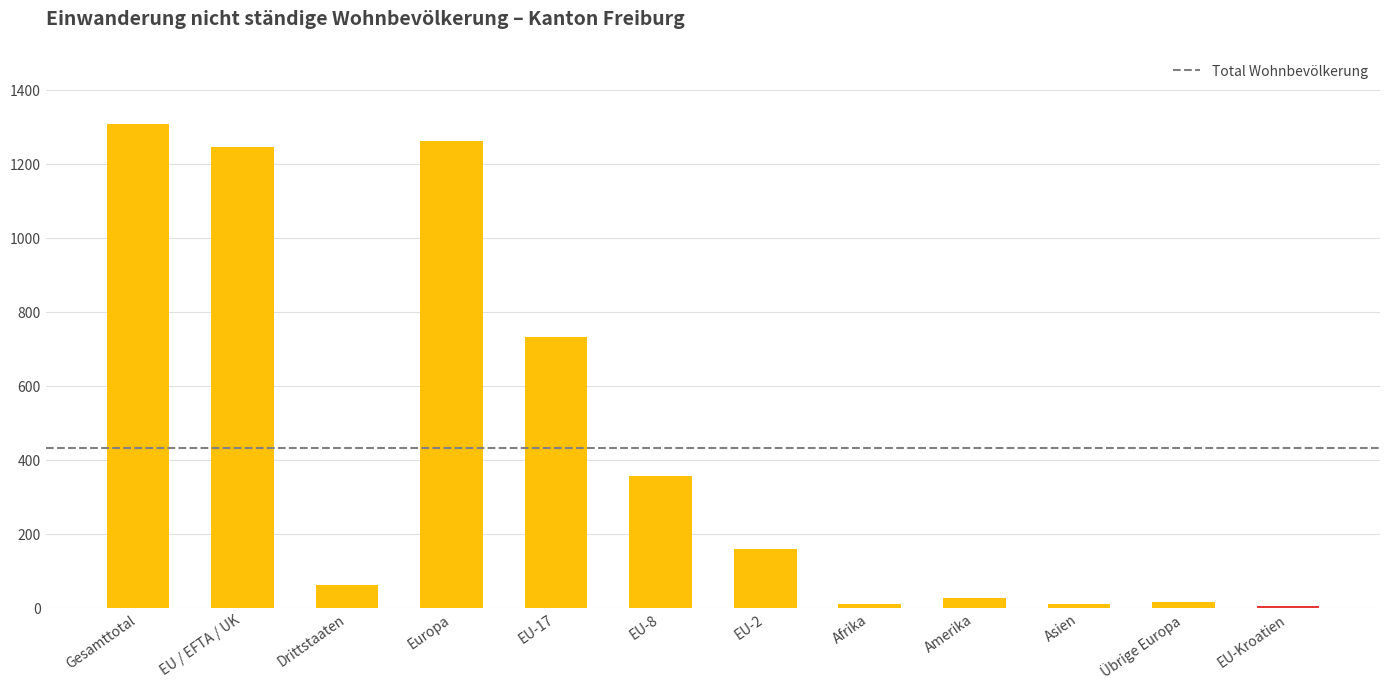

True or false: the data shows 1262 at Europa.

True